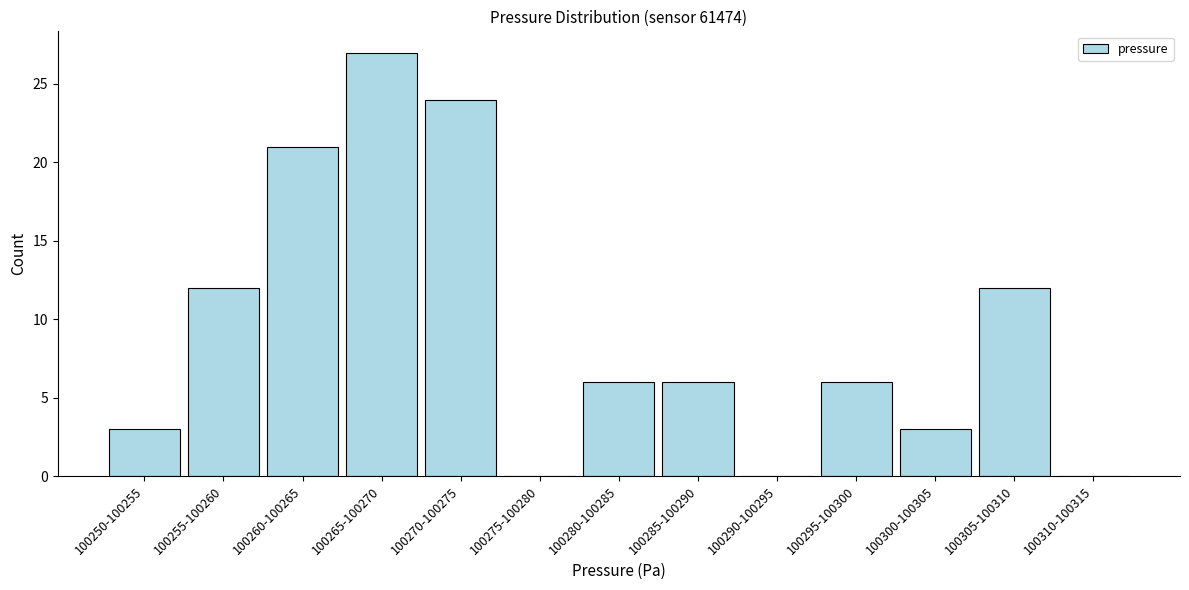

Reading right to left, transcribe all the data shown in this chart.

100310-100315=0	100305-100310=12	100300-100305=3	100295-100300=6	100290-100295=0	100285-100290=6	100280-100285=6	100275-100280=0	100270-100275=24	100265-100270=27	100260-100265=21	100255-100260=12	100250-100255=3